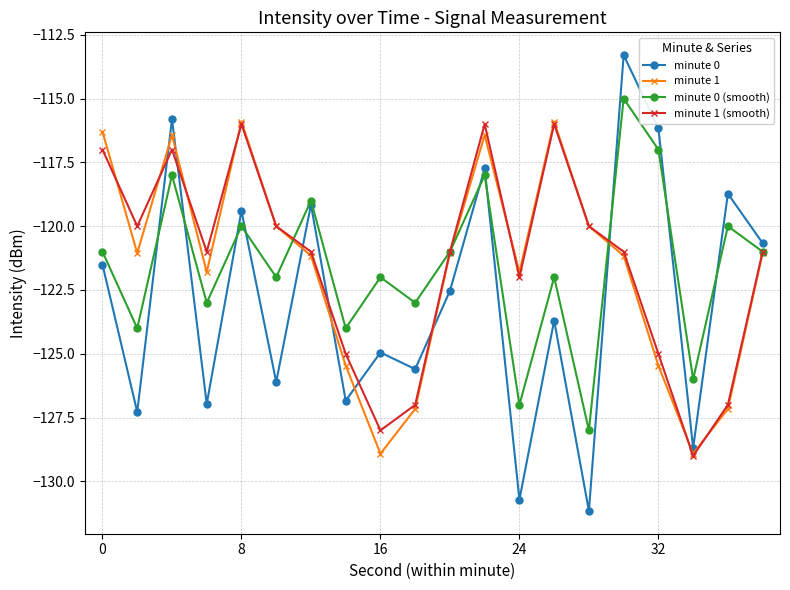

How many times do minute 1 and minute 0 cross each other?

7